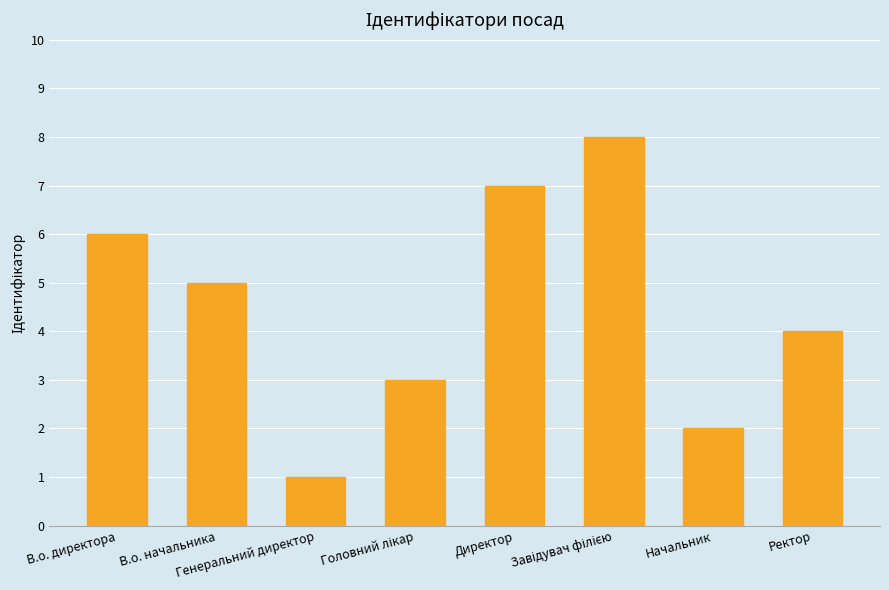

Which has a higher value, В.о. начальника or В.о. директора?

В.о. директора